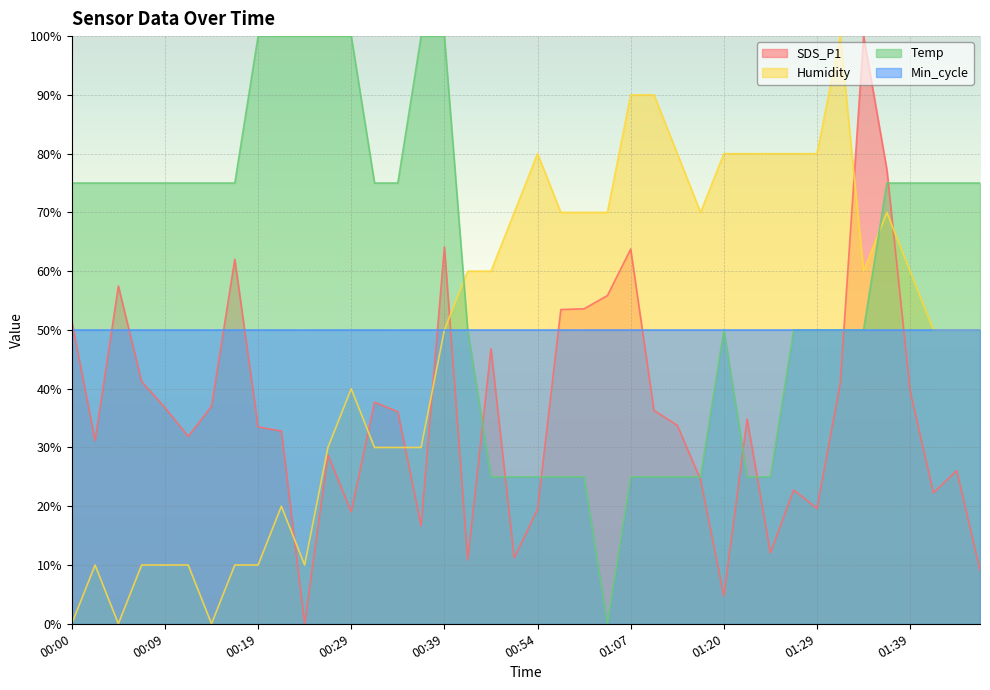

What is the sum of all Temp values?

2400.0